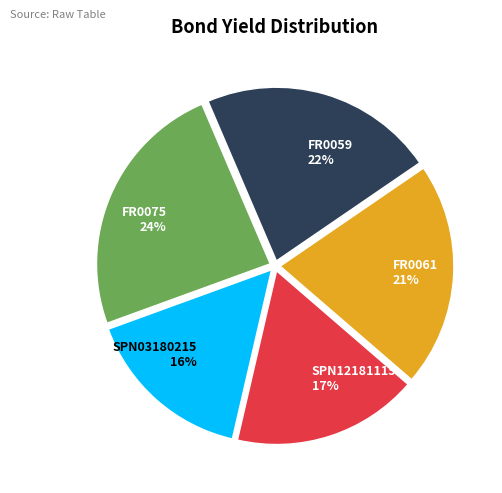

What is the largest slice in the pie chart?

FR0075